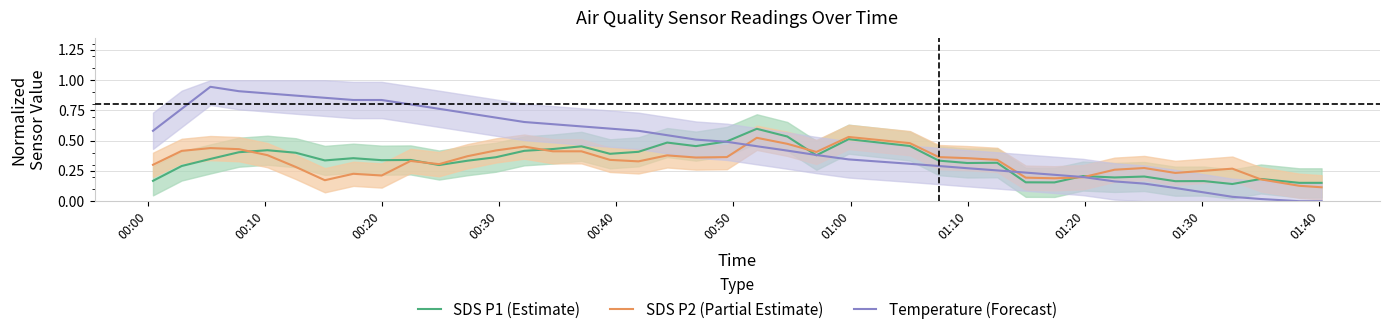

What is the maximum value for SDS P1 (Estimate)?

0.6